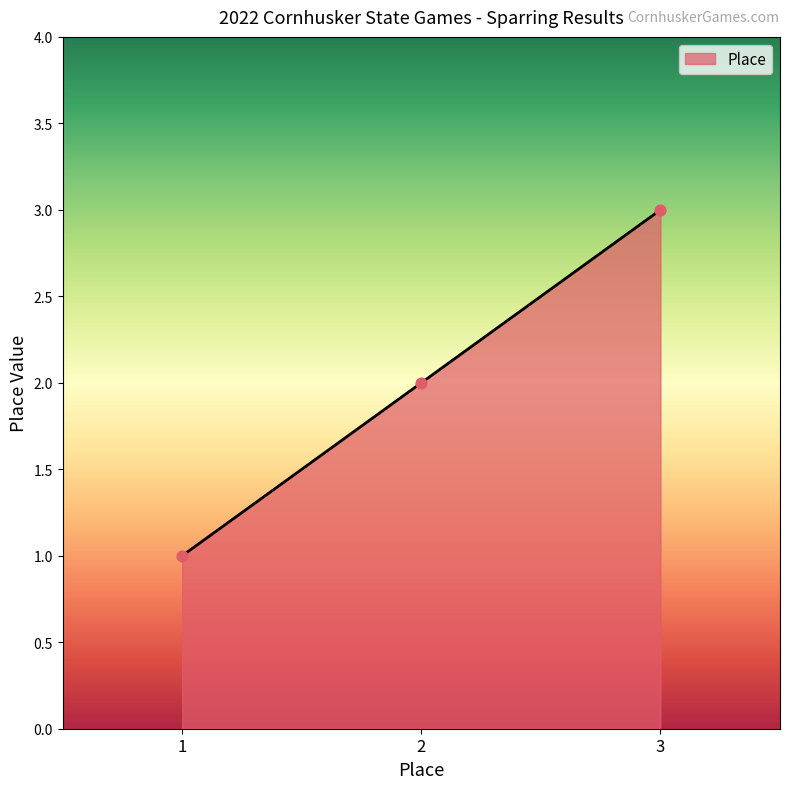

What is the change in value from 1 to 3?

+2